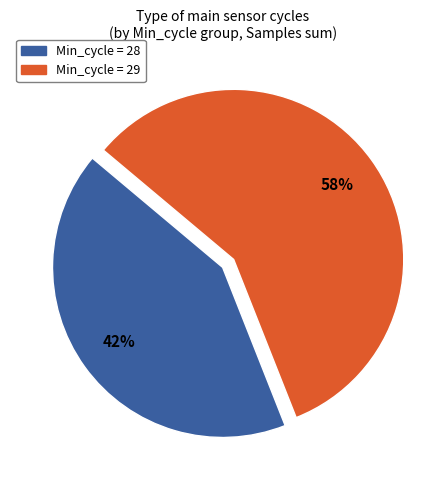

Is there a majority slice in this chart?

Yes